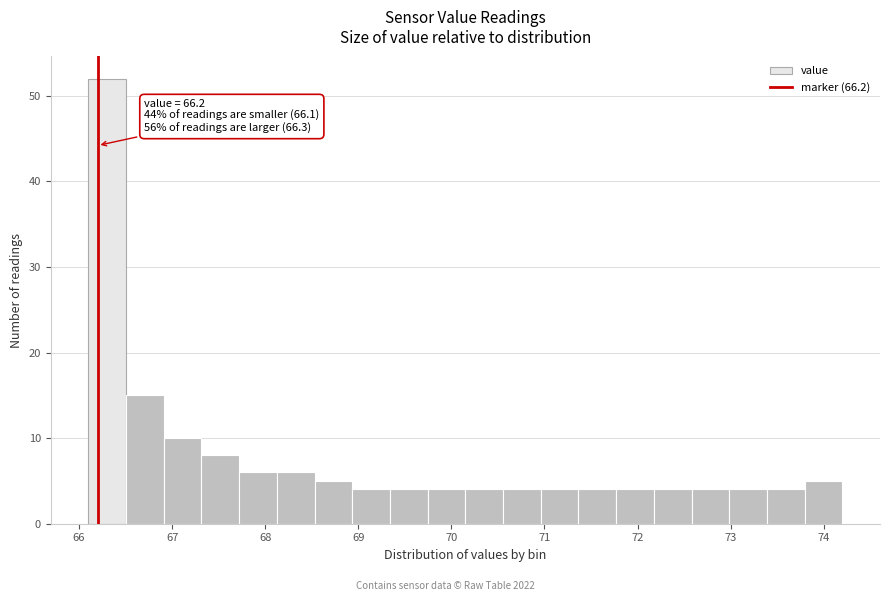

Over which range of the x-axis is the bar tallest?

66.1 to 66.5